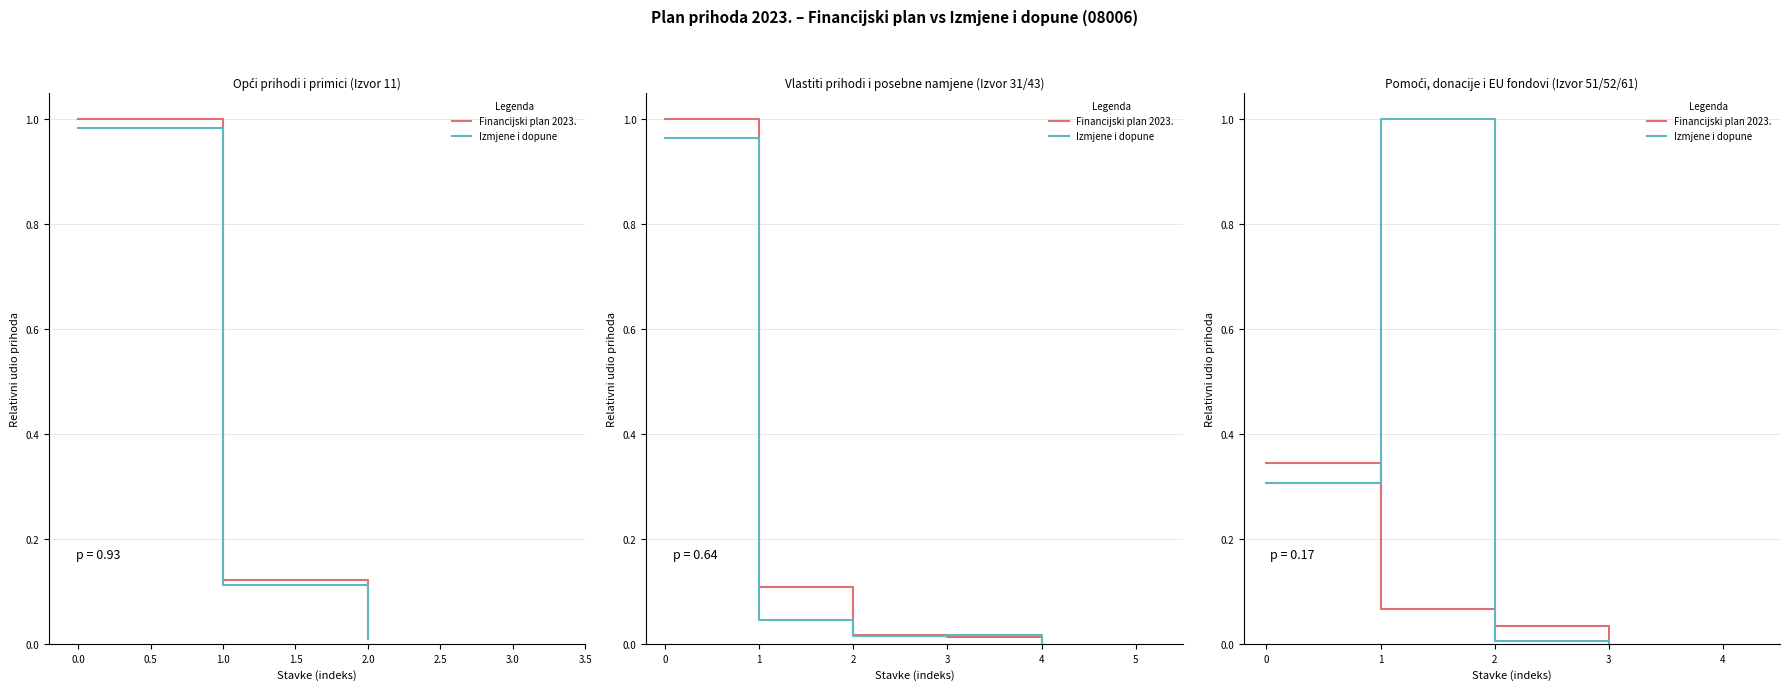

Where is Financijski plan 2023. nearest to the value 0?

3